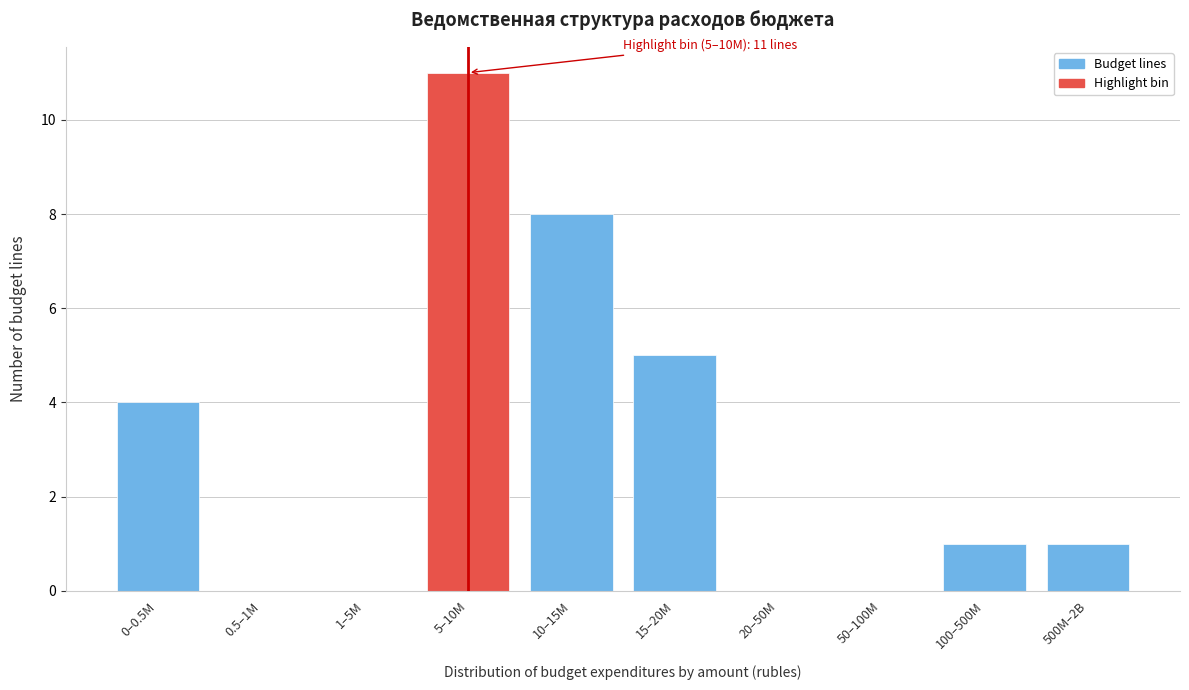

Reading right to left, what are all the values shown in this chart?

500M–2B=1	100–500M=1	50–100M=0	20–50M=0	15–20M=5	10–15M=8	5–10M=11	1–5M=0	0.5–1M=0	0–0.5M=4